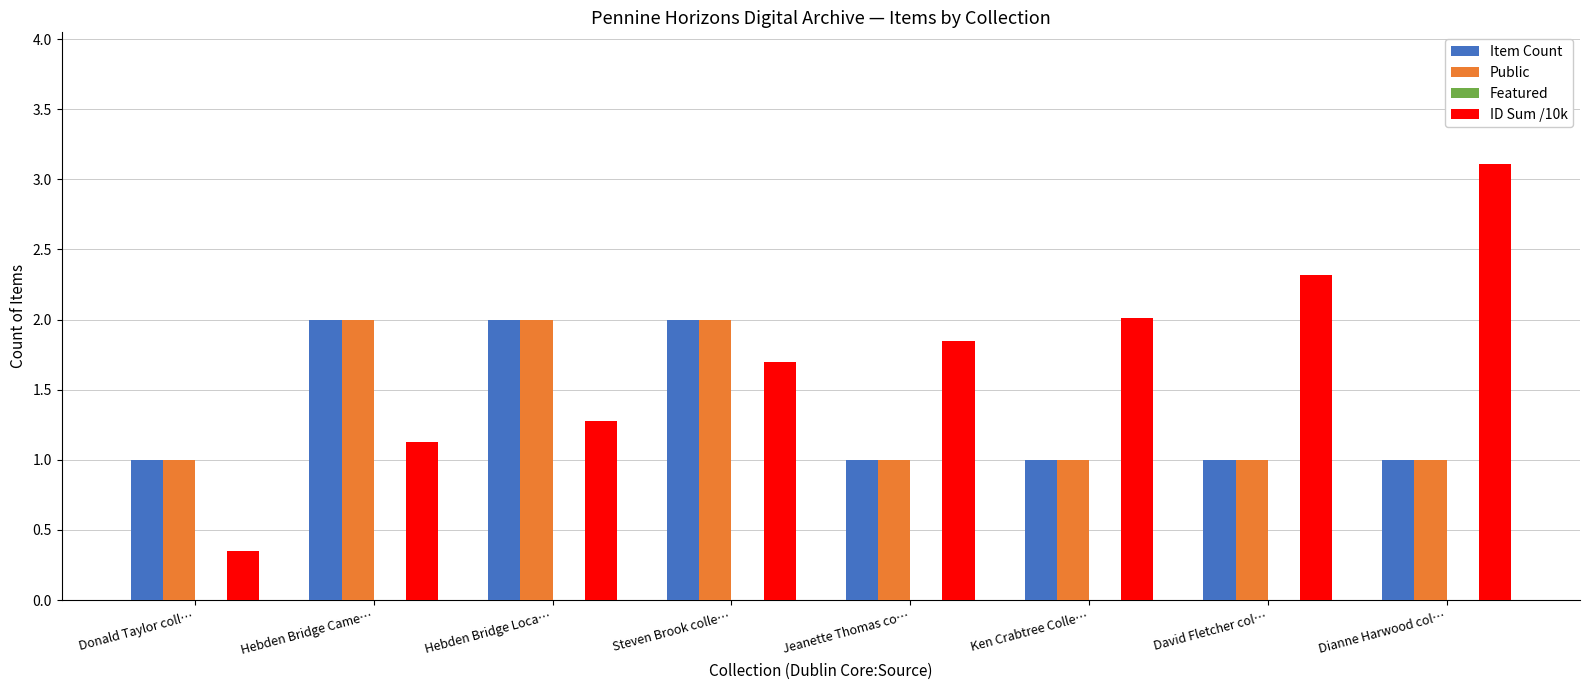

At which label does ID Sum /10k reach its peak?

Dianne Harwood col…